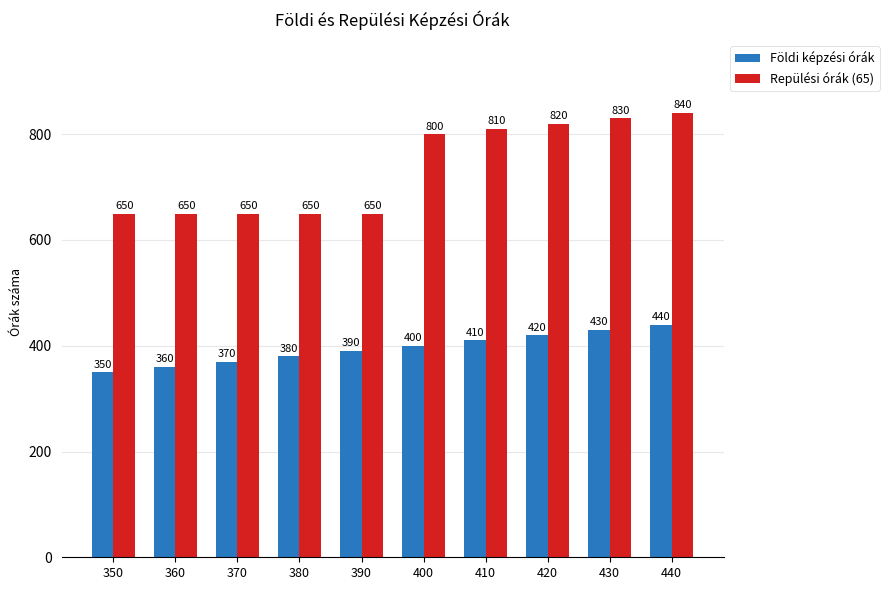

What is the highest value of the Földi képzési órák series?

440